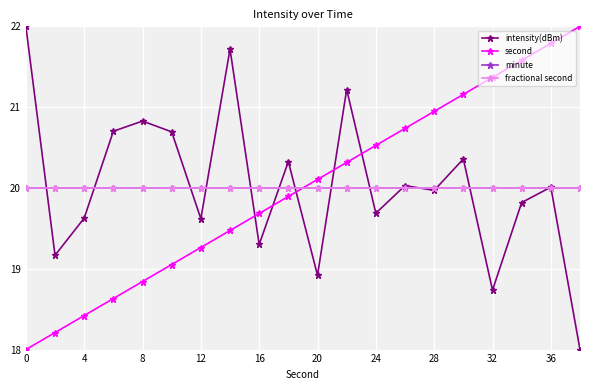

True or false: intensity(dBm) and minute intersect in this chart.

True